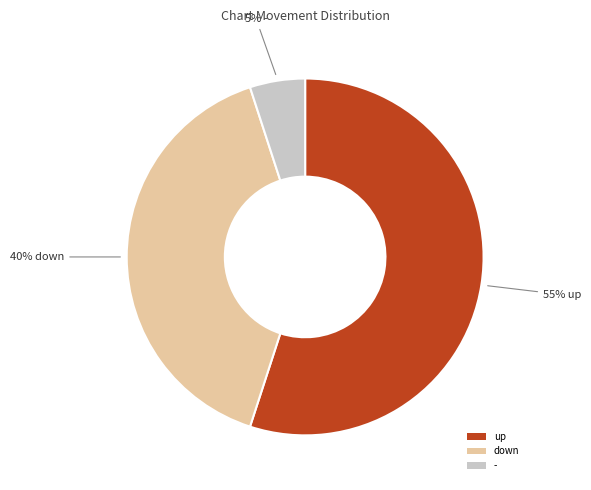

Is it true that down is 52% of the pie?

False